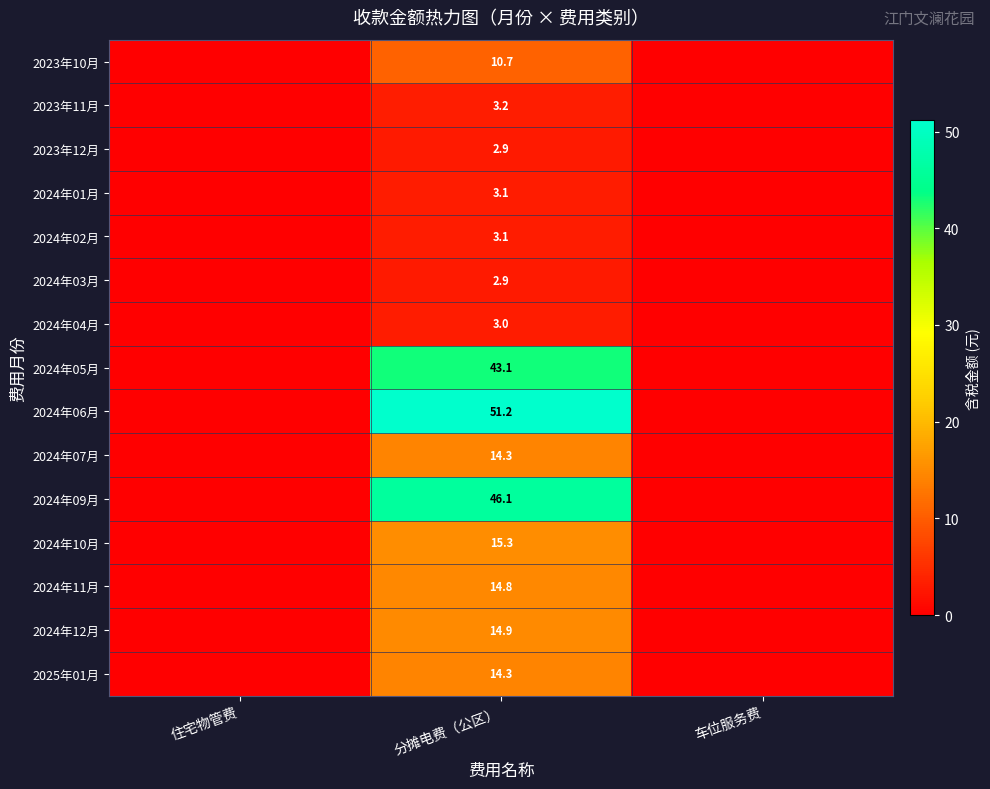

Which series has the largest range (max minus min)?

2024年06月